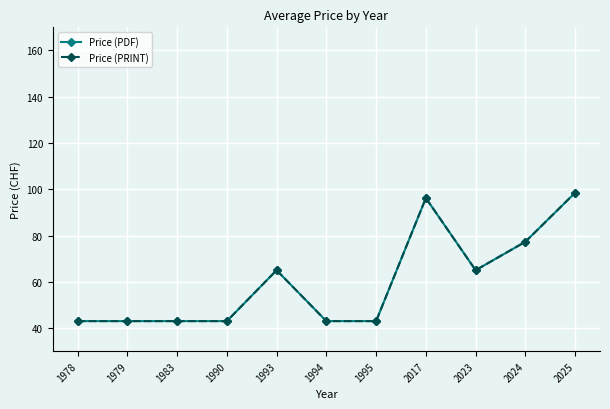

What is the value of the Price (PDF) point at the 6th from the left?

43.0